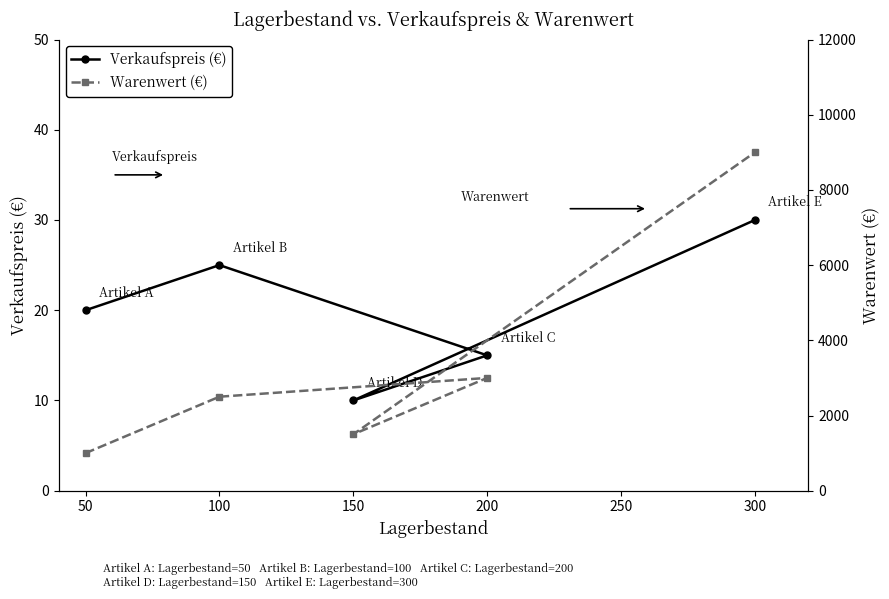

In Warenwert (€), how many points are lower than both neighbors (excluding endpoints)?

1